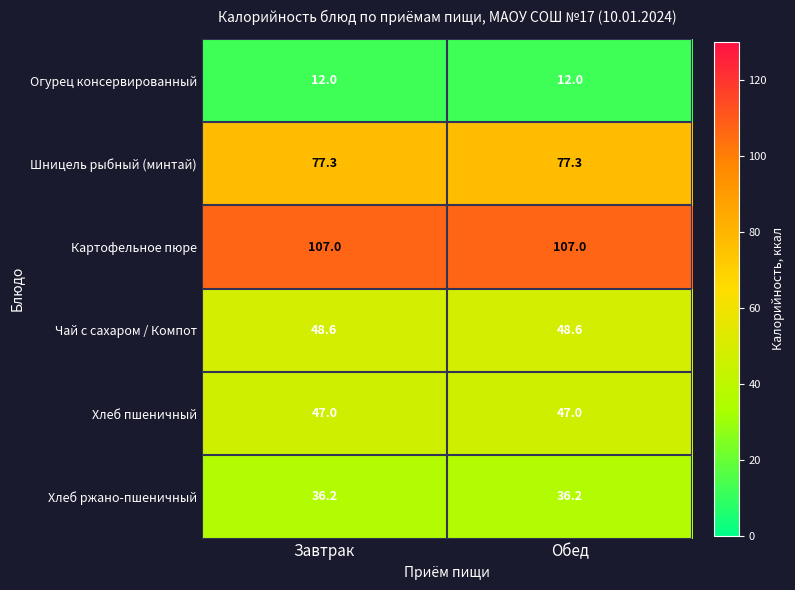

What is the total value across all series at Обед?

328.1